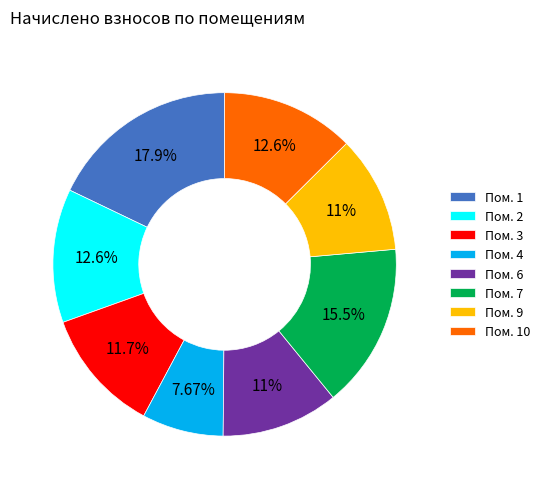

How many segments does this pie chart have?

8